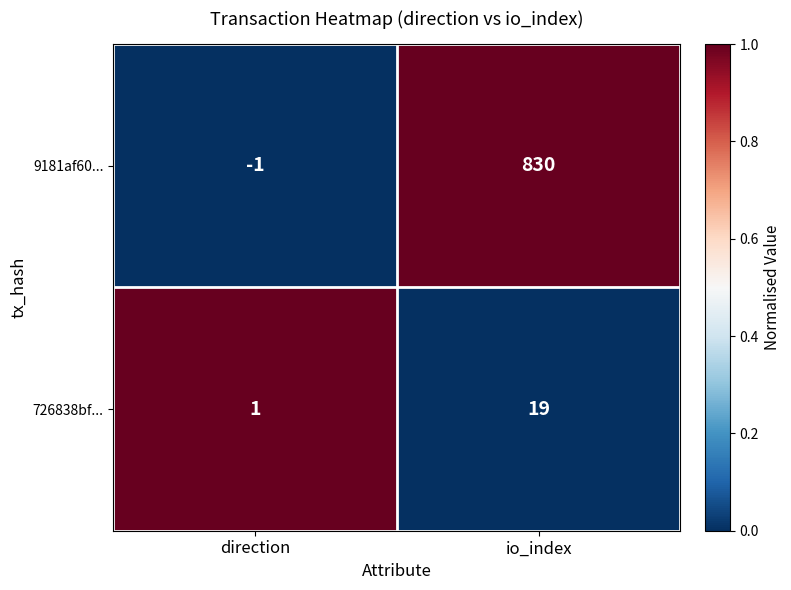

What is the difference between the 9181af60... values at io_index and direction?

831